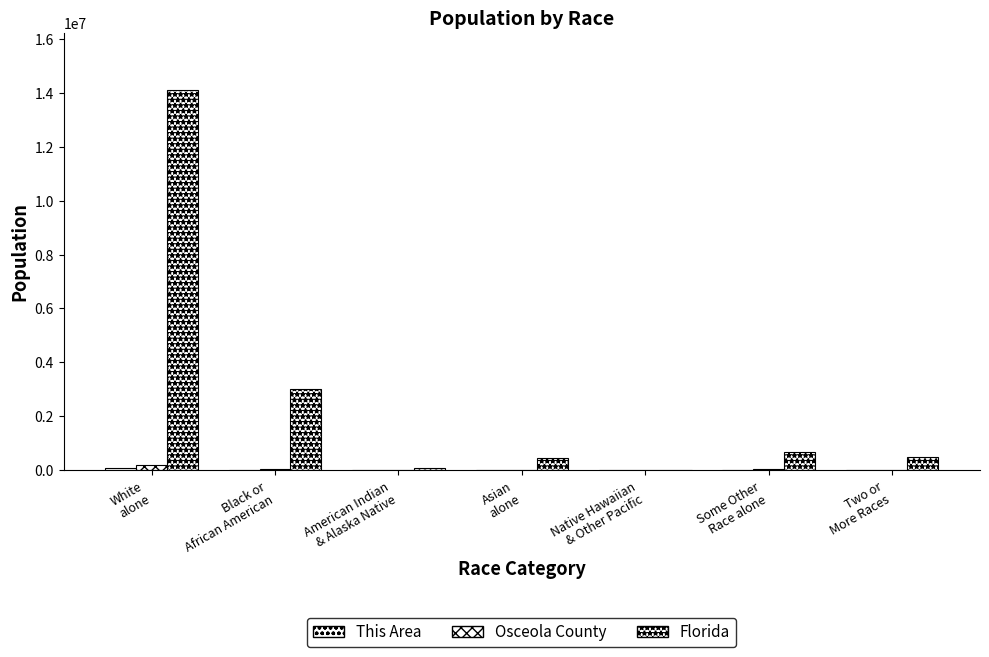

Which series has the largest range (max minus min)?

Florida